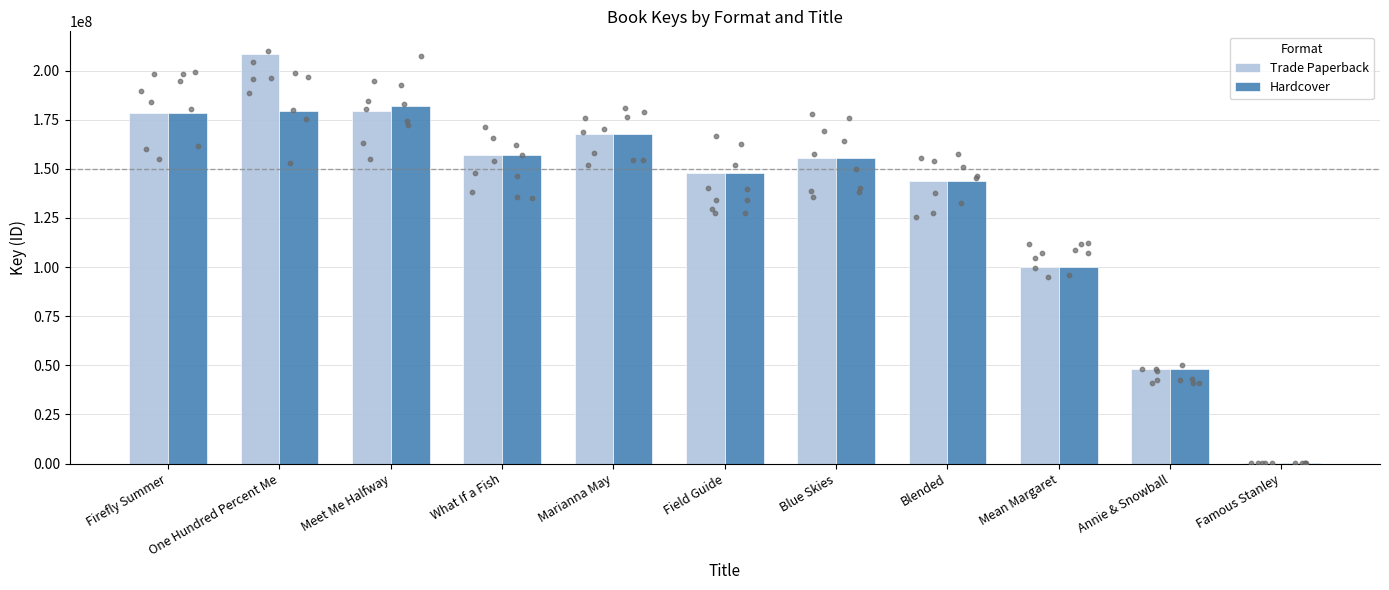

Which series reaches the maximum Y coordinate?

Trade Paperback